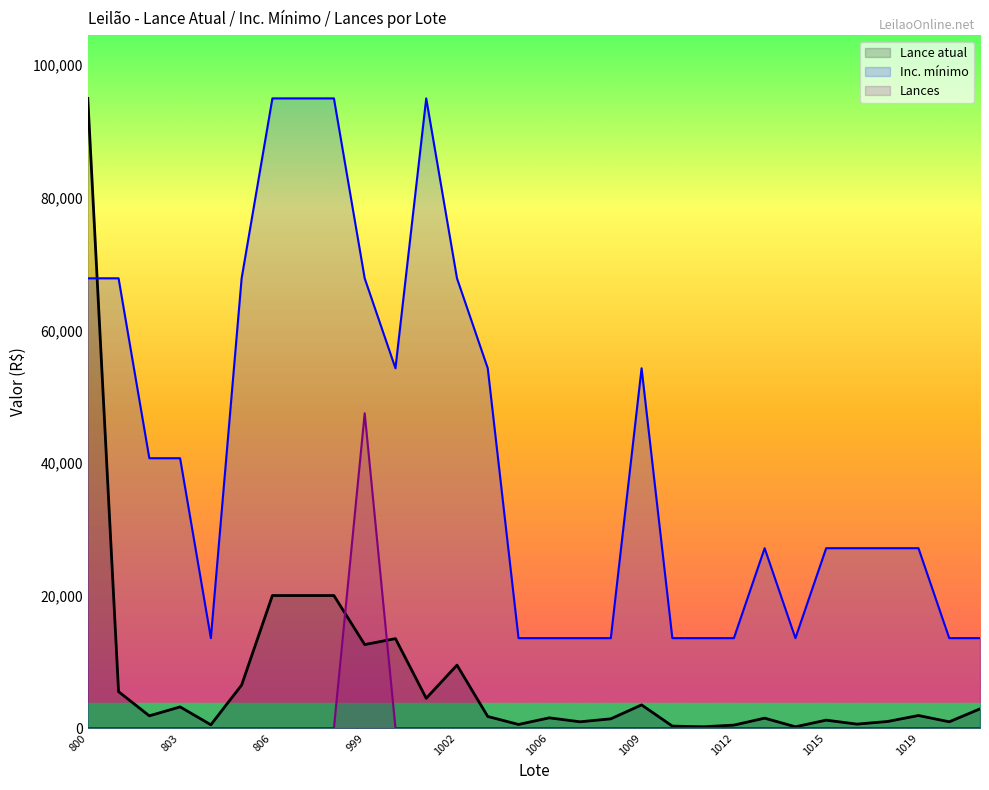

What are all the series names shown in the legend?

Lance atual, Inc. mínimo, Lances